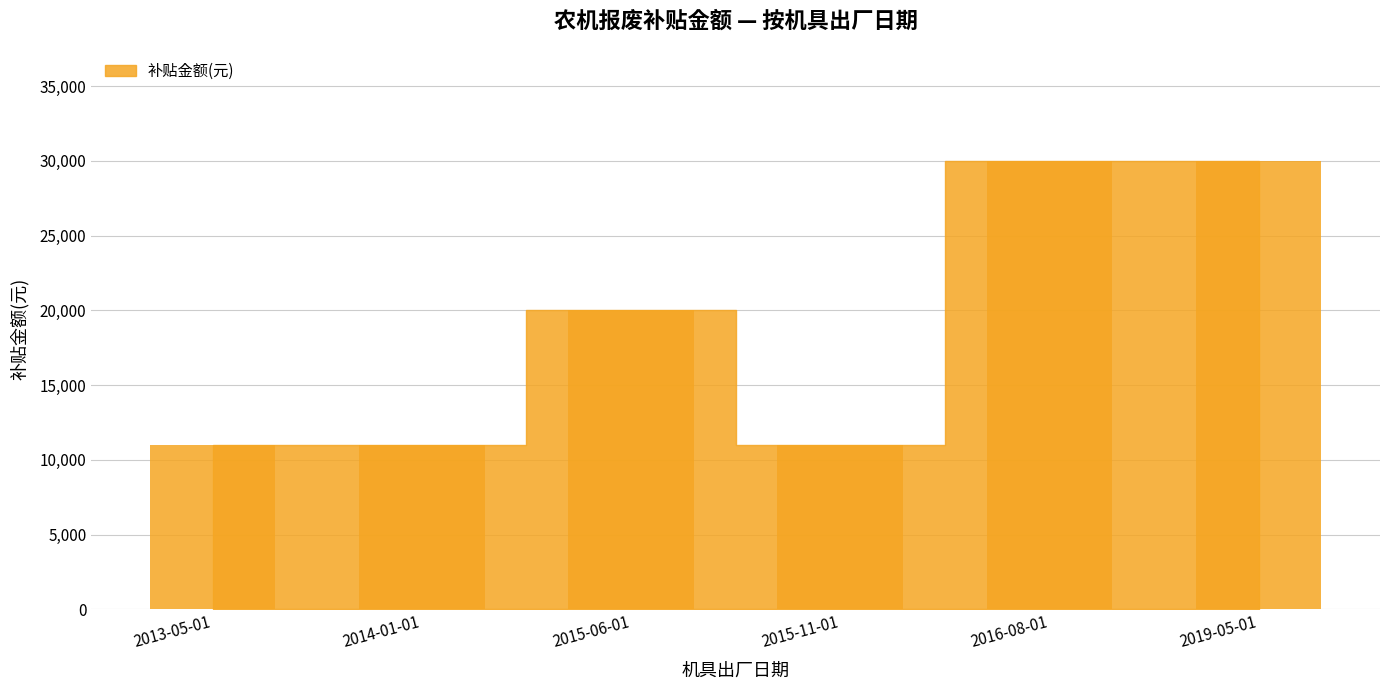

What is the difference between the second highest and minimum values?

19000